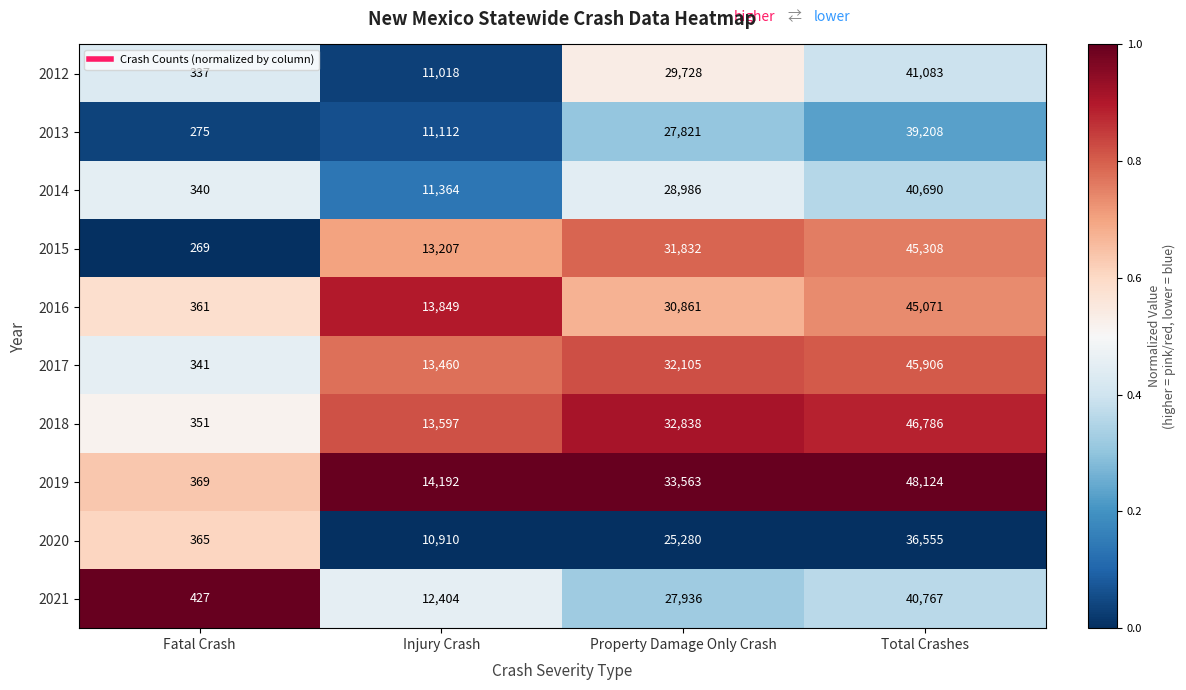

What is the spread (max minus min) of values at Injury Crash?

3282